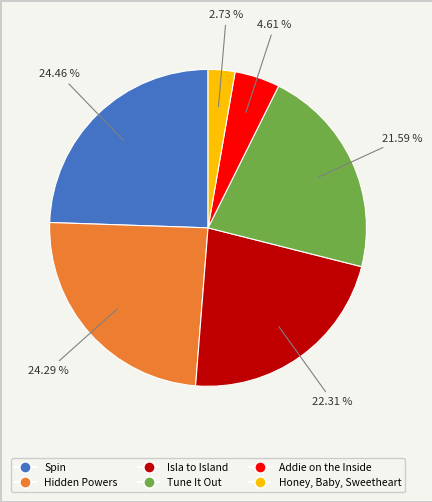

Is there any slice that represents more than half of the pie?

No